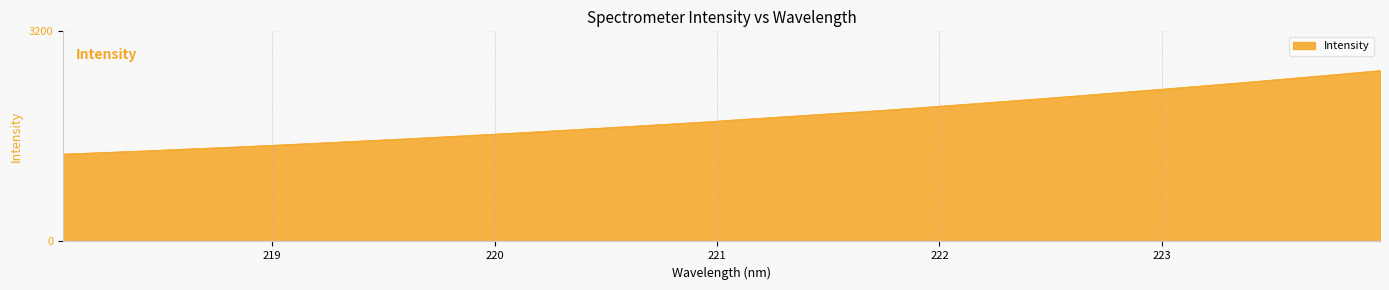

What is the greatest value displayed?

2602.4